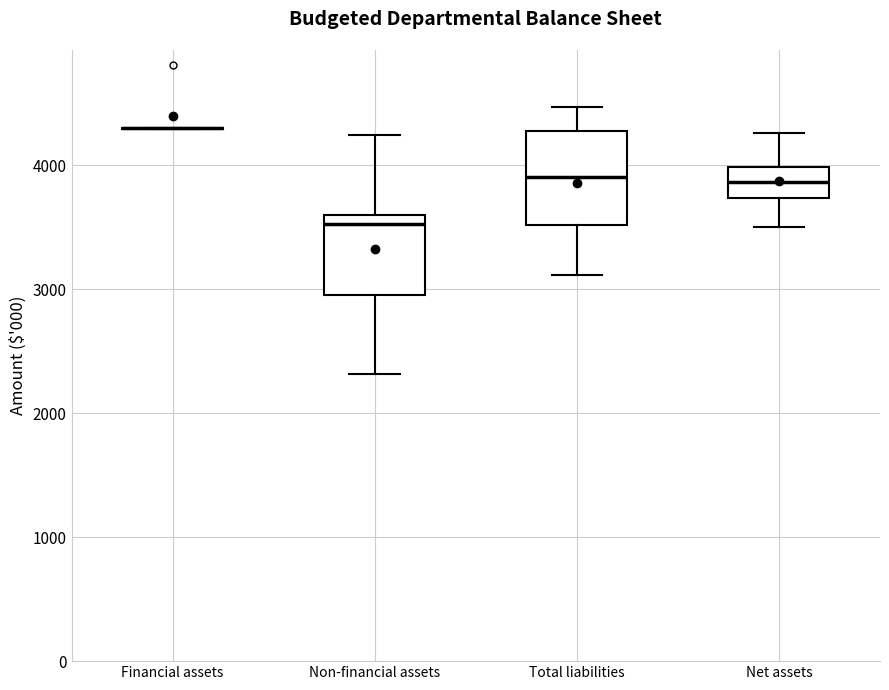

Which box is the tallest, from its lower edge to its upper edge?

Total liabilities